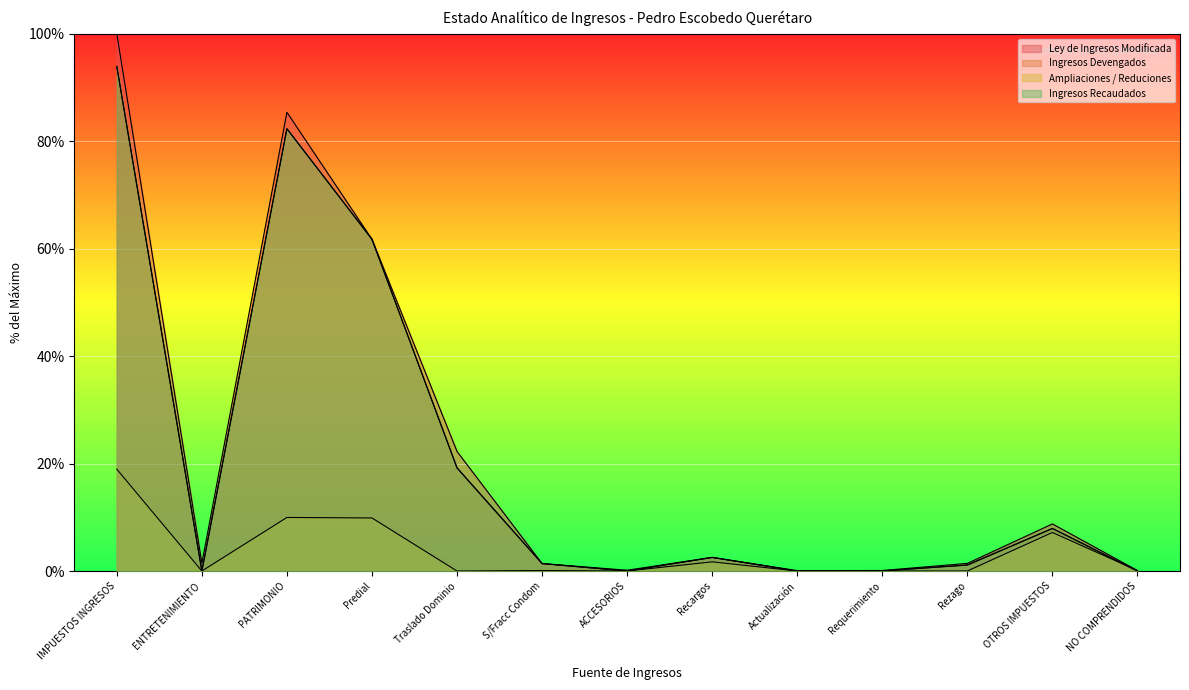

What is the sum of all Ingresos Devengados values?

270.2